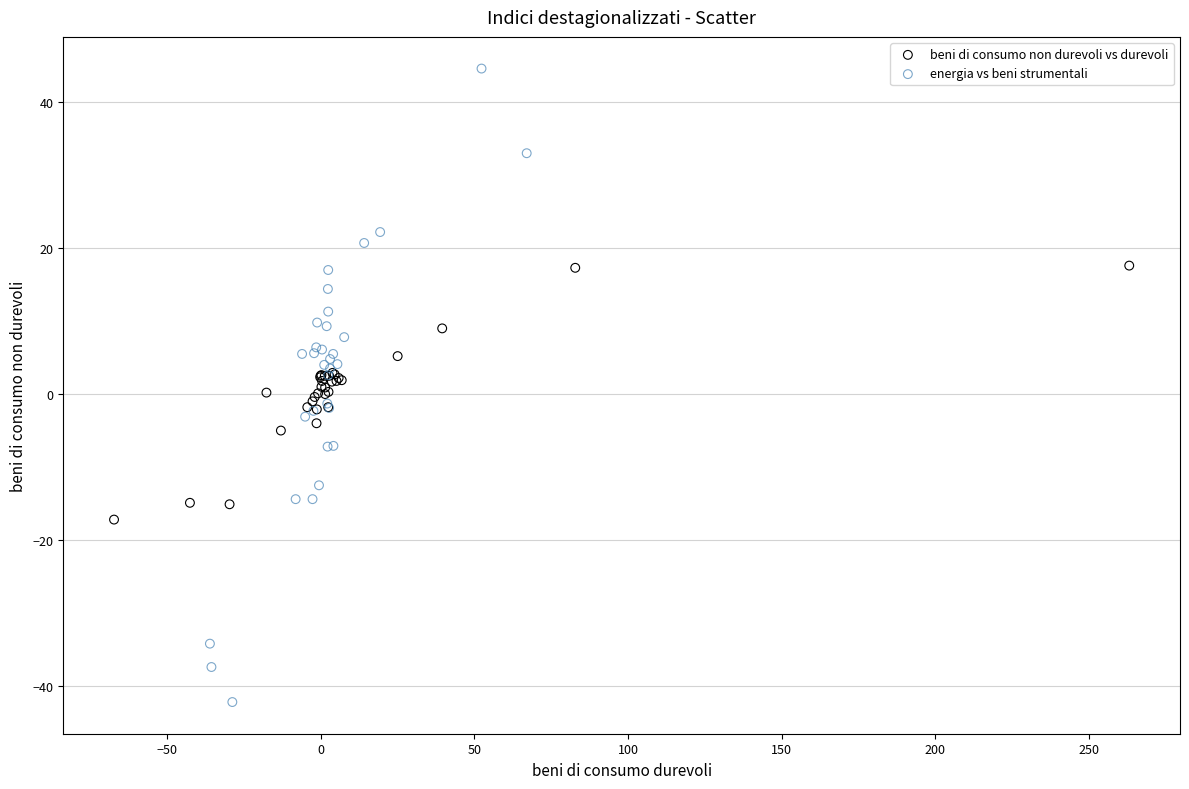

Which series contains the lowest Y value?

energia vs beni strumentali